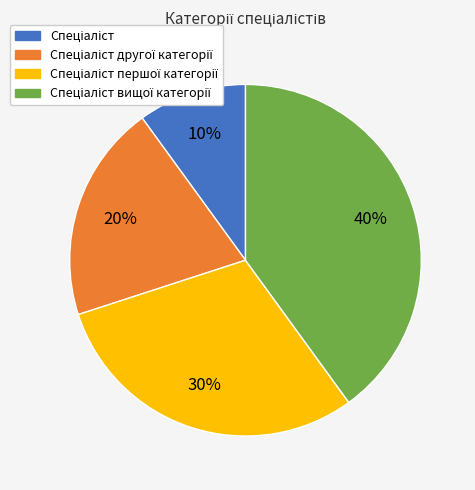

Count the number of slices in the pie.

4